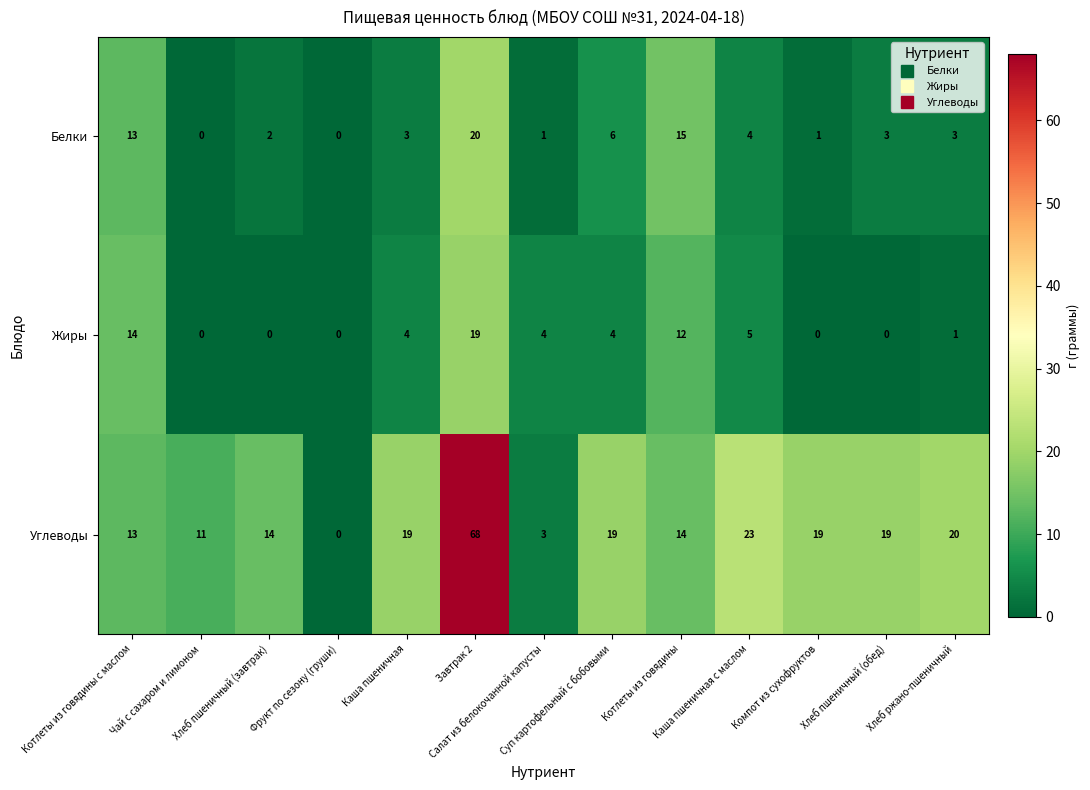

Which series has the largest total across all categories?

Углеводы